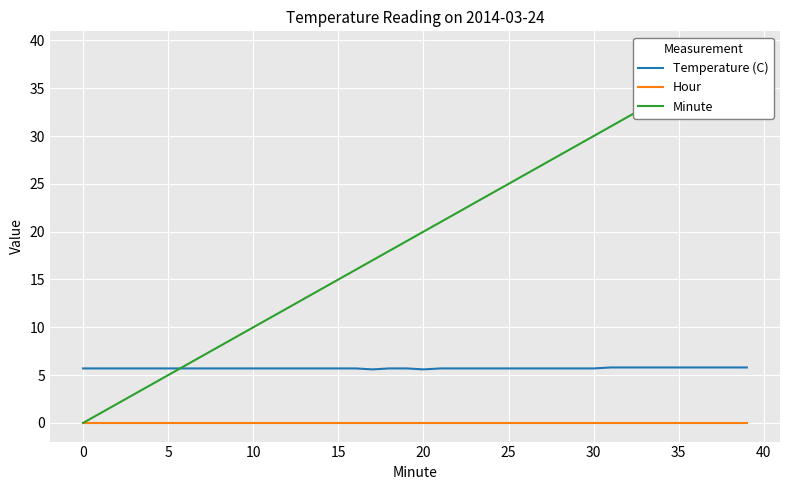

At 37, list the series in order from smallest to largest.

Hour, Temperature (C), Minute